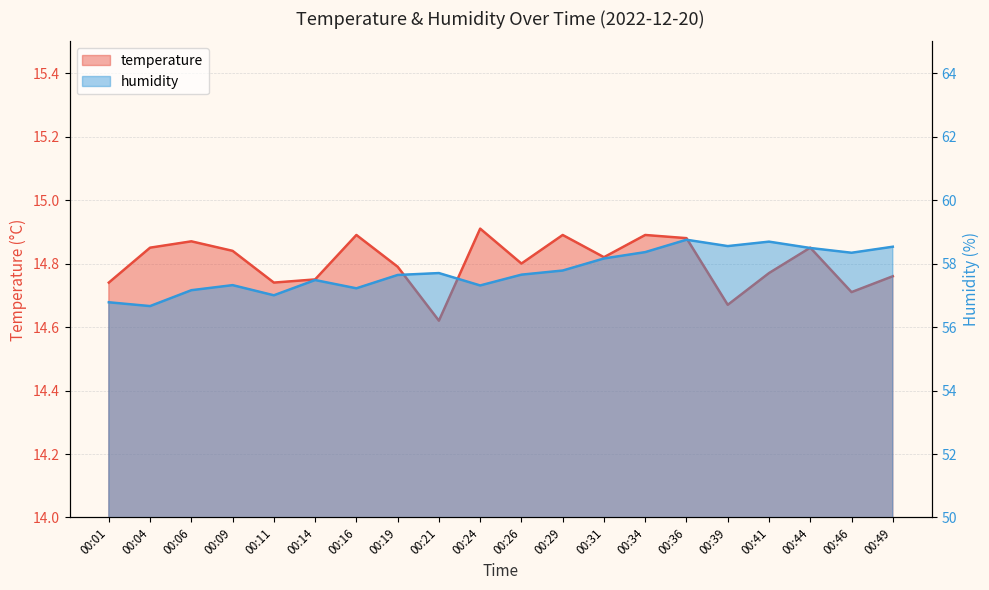

How many lines are shown in the chart?

2